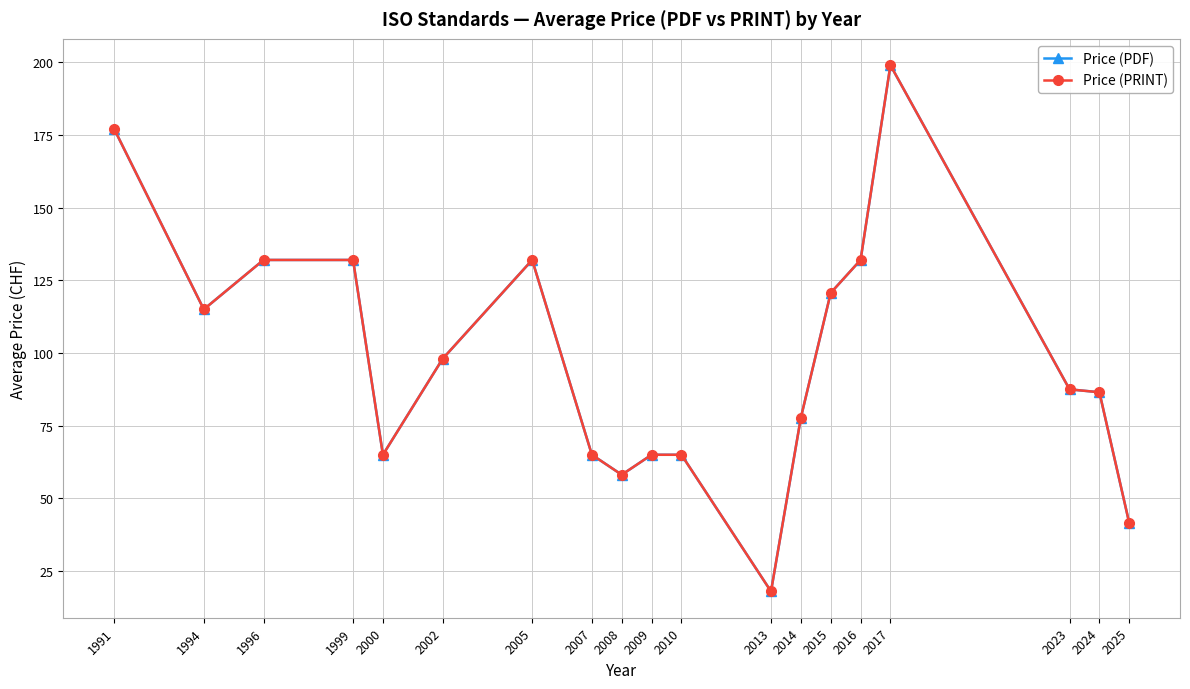

Is this an area chart (filled region under the line)?

No